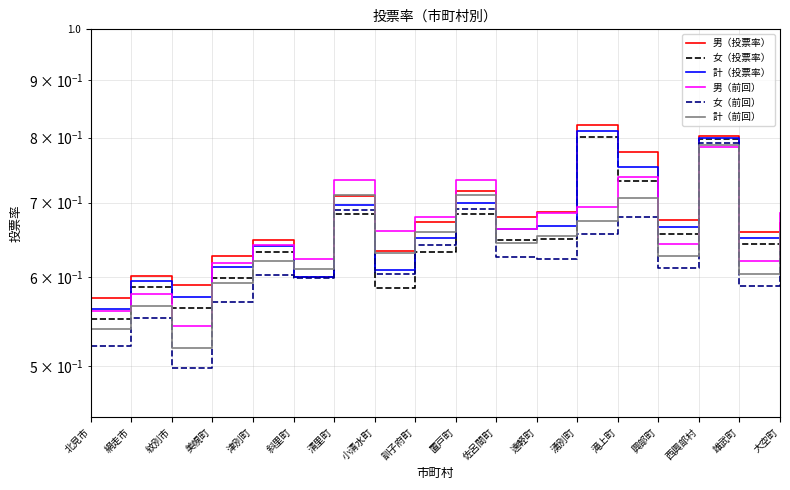

How many interior local peaks does the 計（投票率） series have?

6